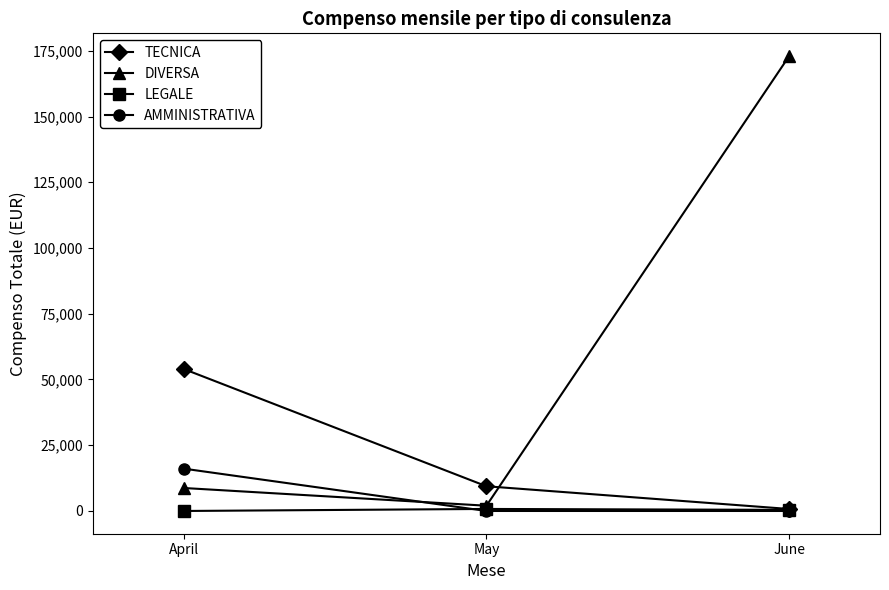

What is the total value across all series at April?

78837.9